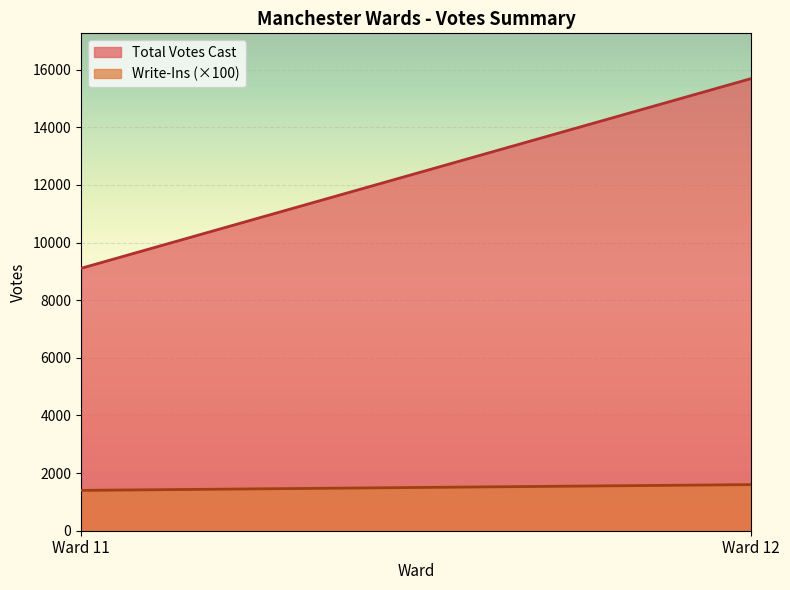

What is the difference between the maximum and minimum values in the Write-Ins series?

2